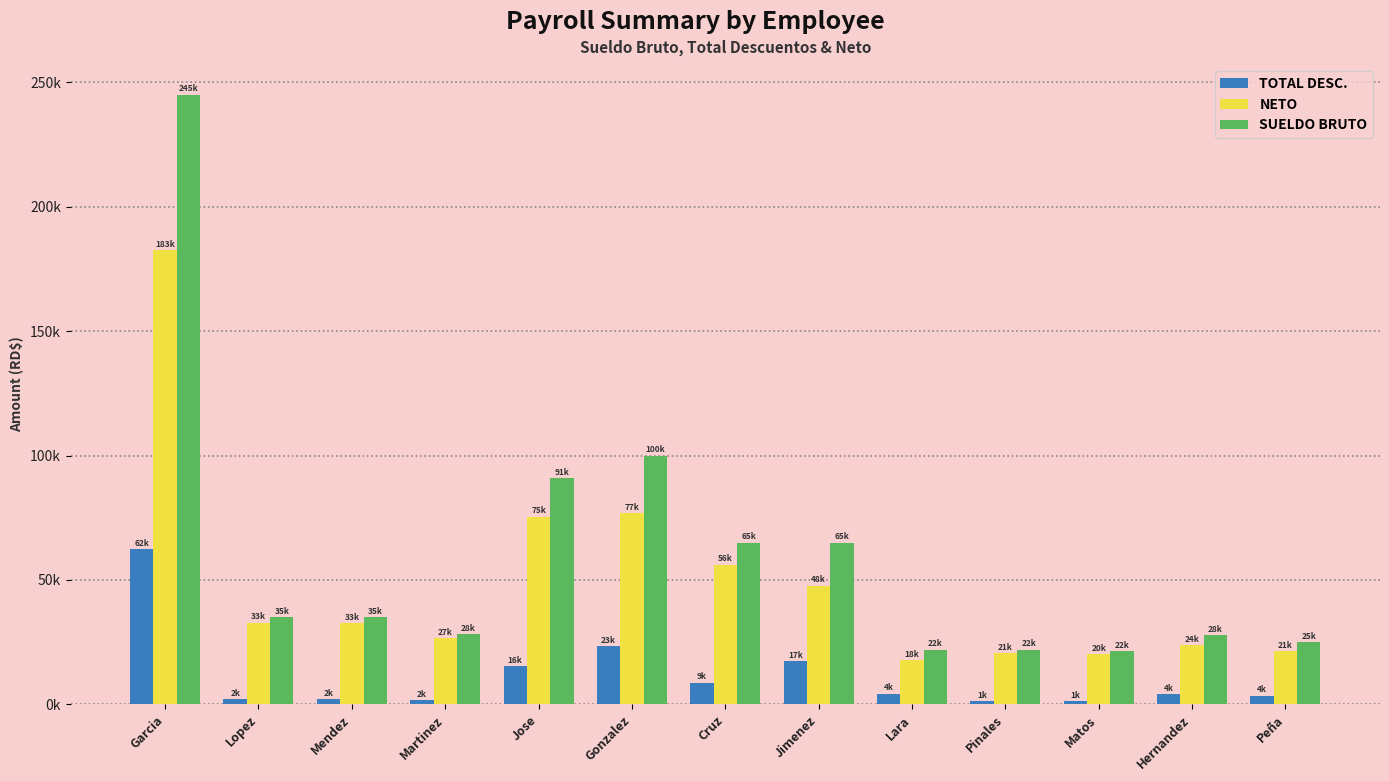

What is the label of the 4th bar from the left?

Martinez